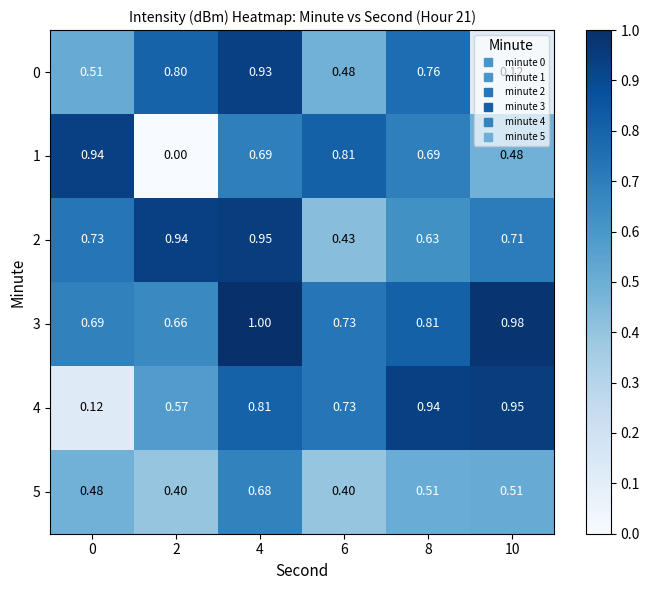

Between 0 and 6, which series saw the biggest shift?

4